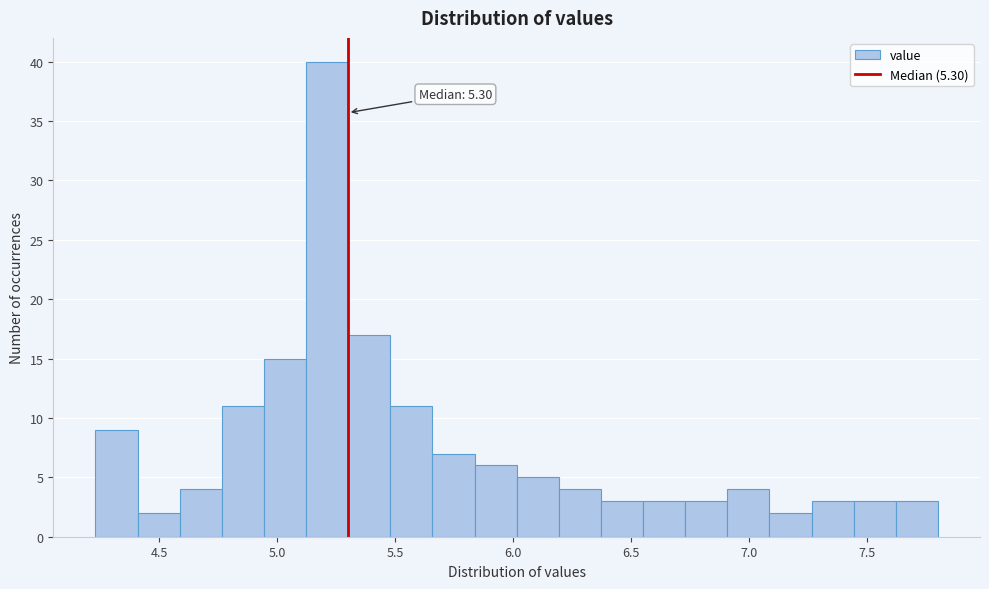

Around what value on the x-axis is the tallest bar? Give the approximate position of its centre, as read against the axis.

5.20